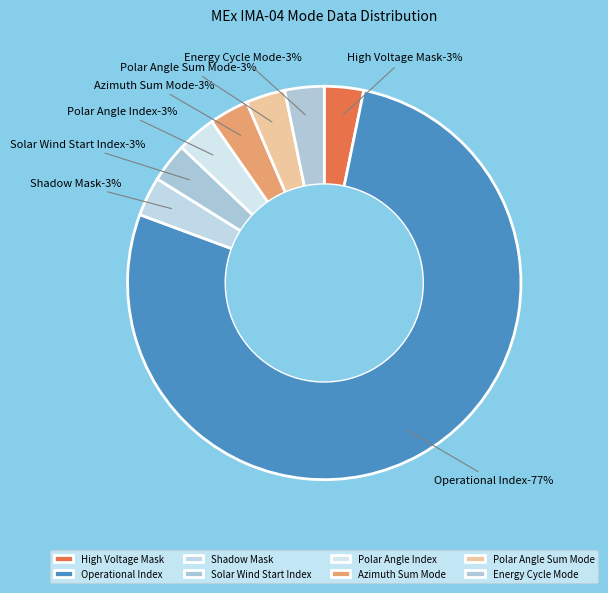

True or false: Polar Angle Sum Mode accounts for 5% of the total.

False